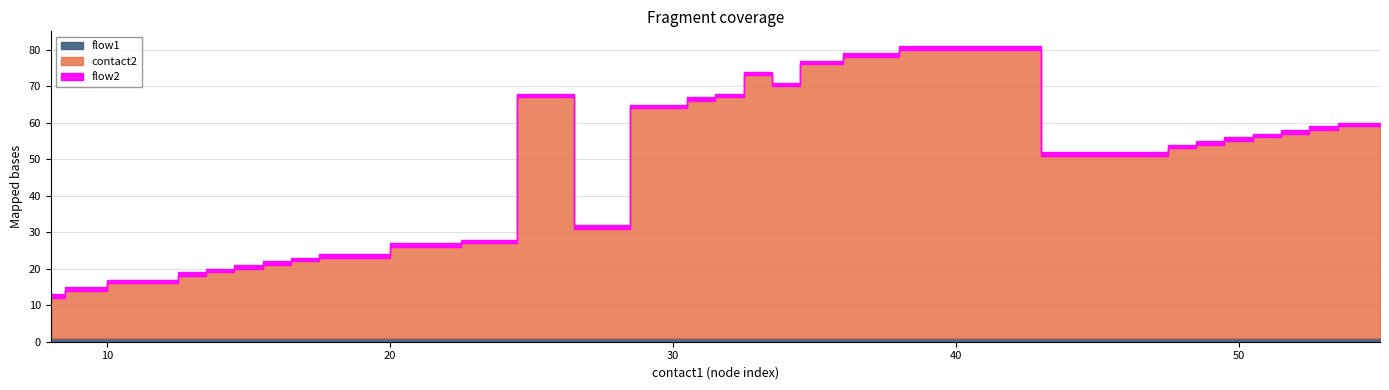

Reading left to right, transcribe all the data shown in this chart.

contact2: 11	13	15	15	17	18	19	20	21	22	25	26	66	30	63	65	66	72	69	75	77	79	50	52	53	54	55	56	57	58	58
flow1: 1	1	1	1	1	1	1	1	1	1	1	1	1	1	1	1	1	1	1	1	1	1	1	1	1	1	1	1	1	1	1
flow2: 1	1	1	1	1	1	1	1	1	1	1	1	1	1	1	1	1	1	1	1	1	1	1	1	1	1	1	1	1	1	1